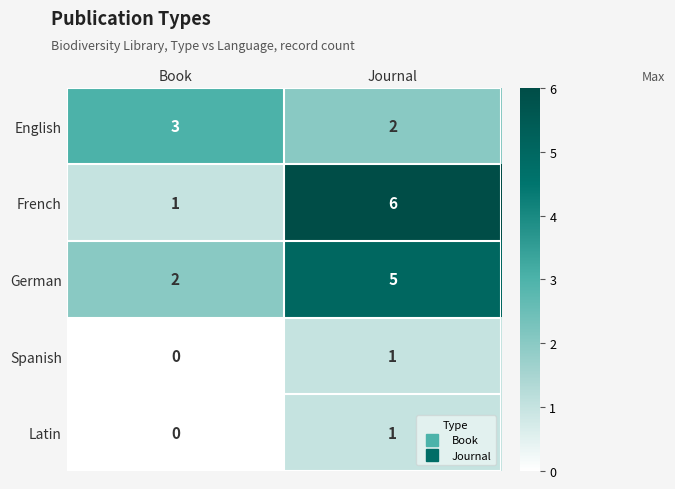

At how many categories does at least one series exceed 2?

2